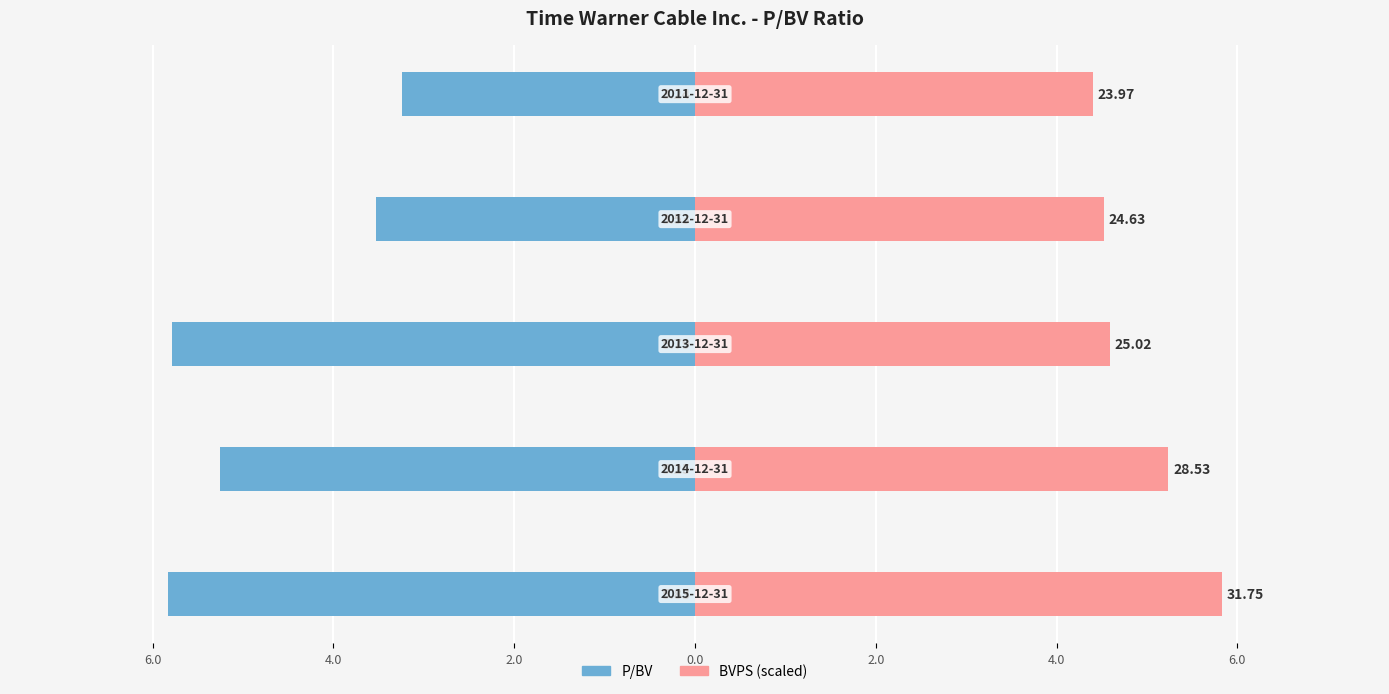

Reading left to right, extract all data points from this chart.

P/BV: 8.0=-5.8	6.0=-5.2	4.0=-5.8	2.0=-3.5	0.0=-3.2
BVPS (scaled): 8.0=5.8	6.0=5.2	4.0=4.6	2.0=4.5	0.0=4.4